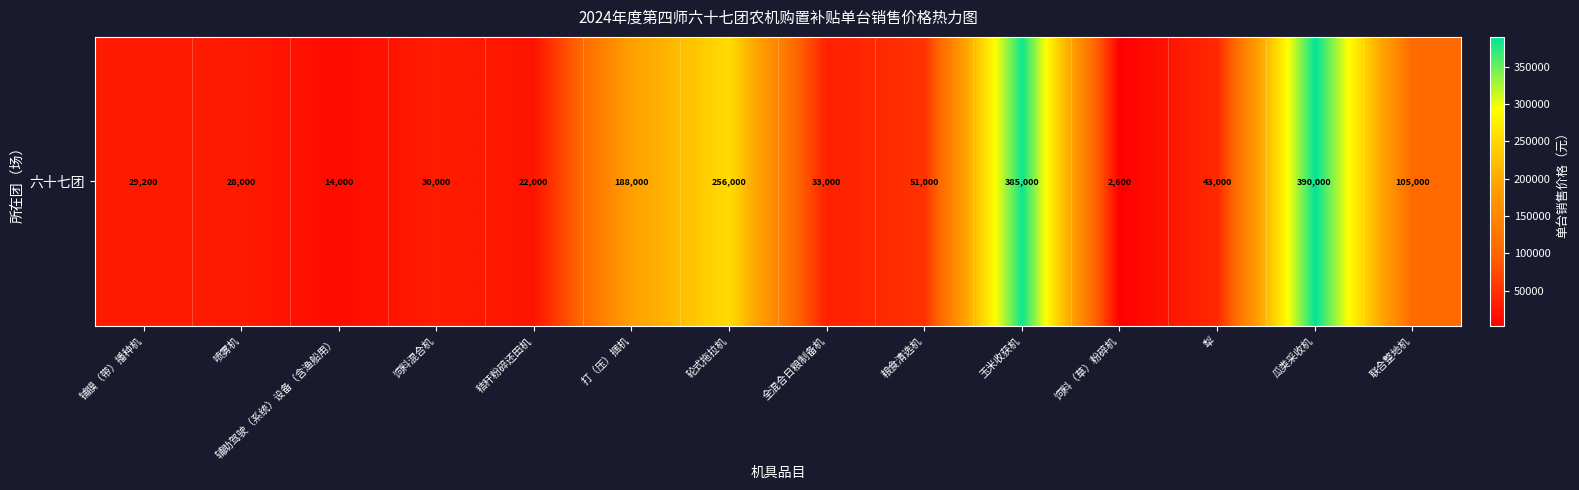

Which category has the highest value across all series?

瓜类采收机